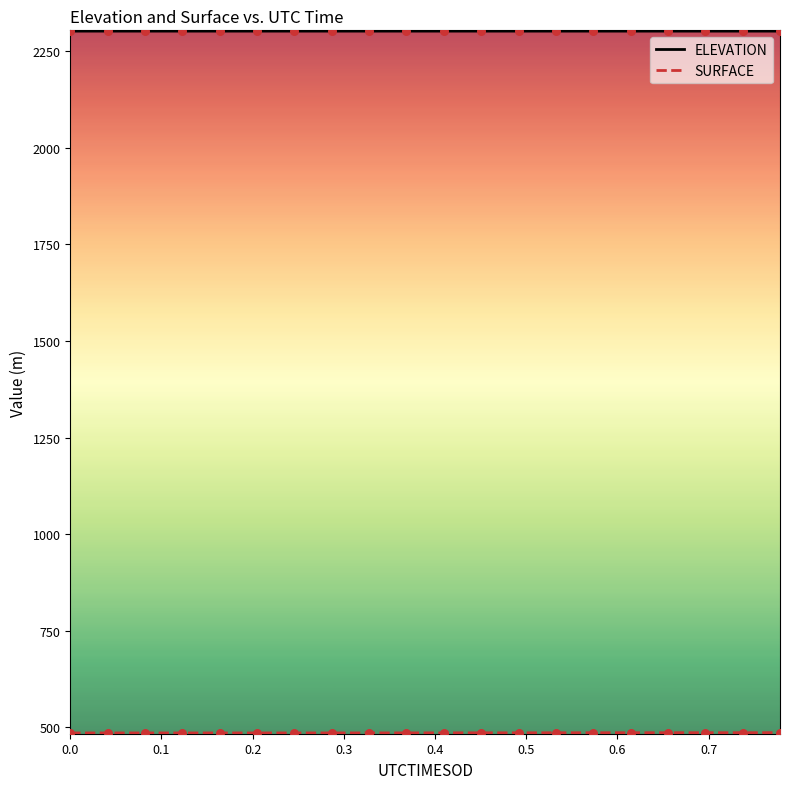

At how many categories does at least one series exceed 1727?

20